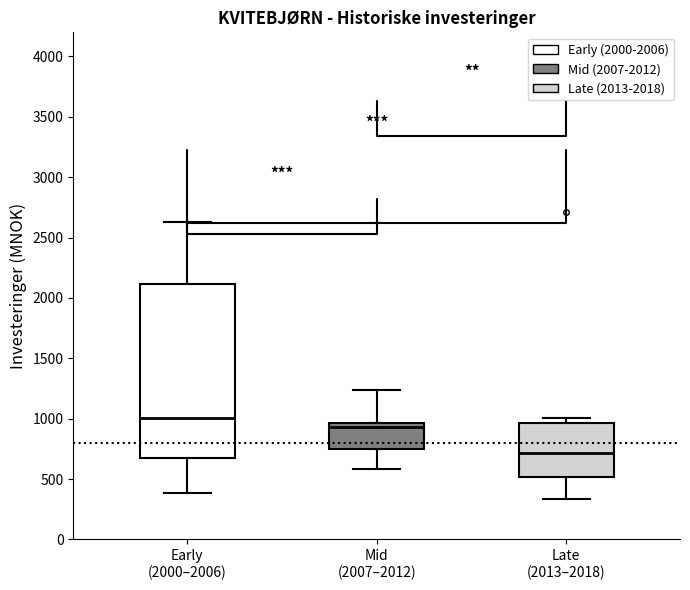

Where does the upper whisker of the box for Mid (2007–2012) end on the y-axis? The values are not printed on the chart, so give them approximately, as read against the axis.

1250